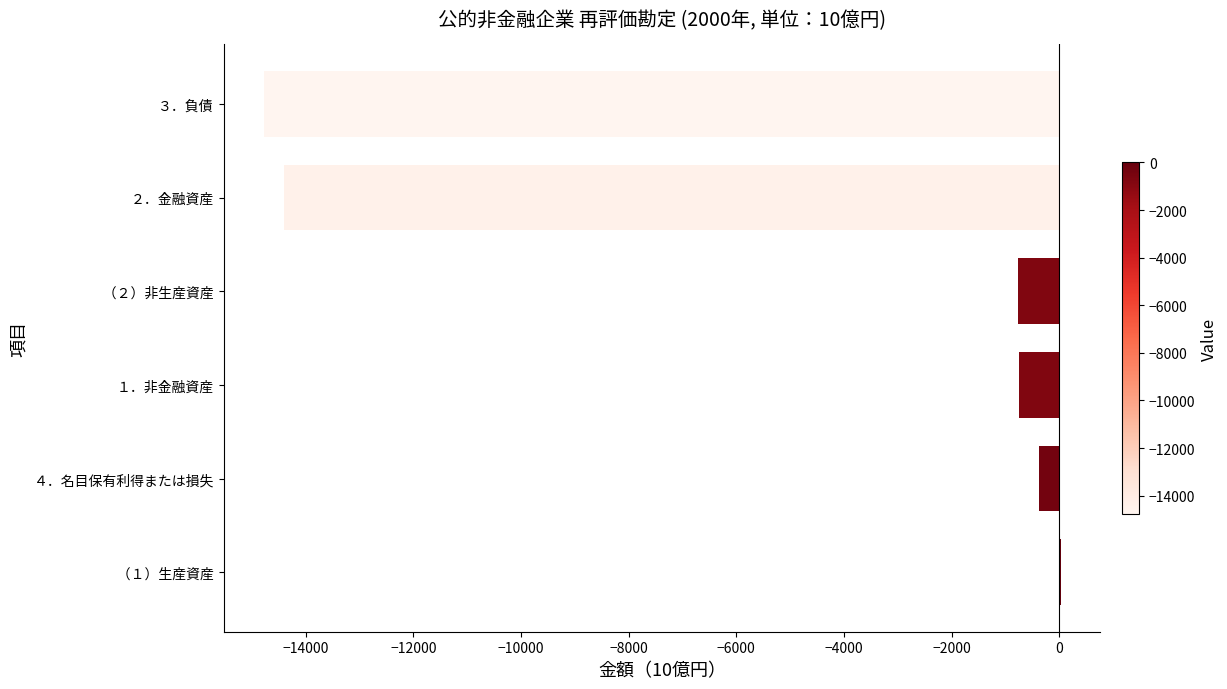

What is the sum of the values at ４．名目保有利得または損失 and ２．金融資産?

-14772.6